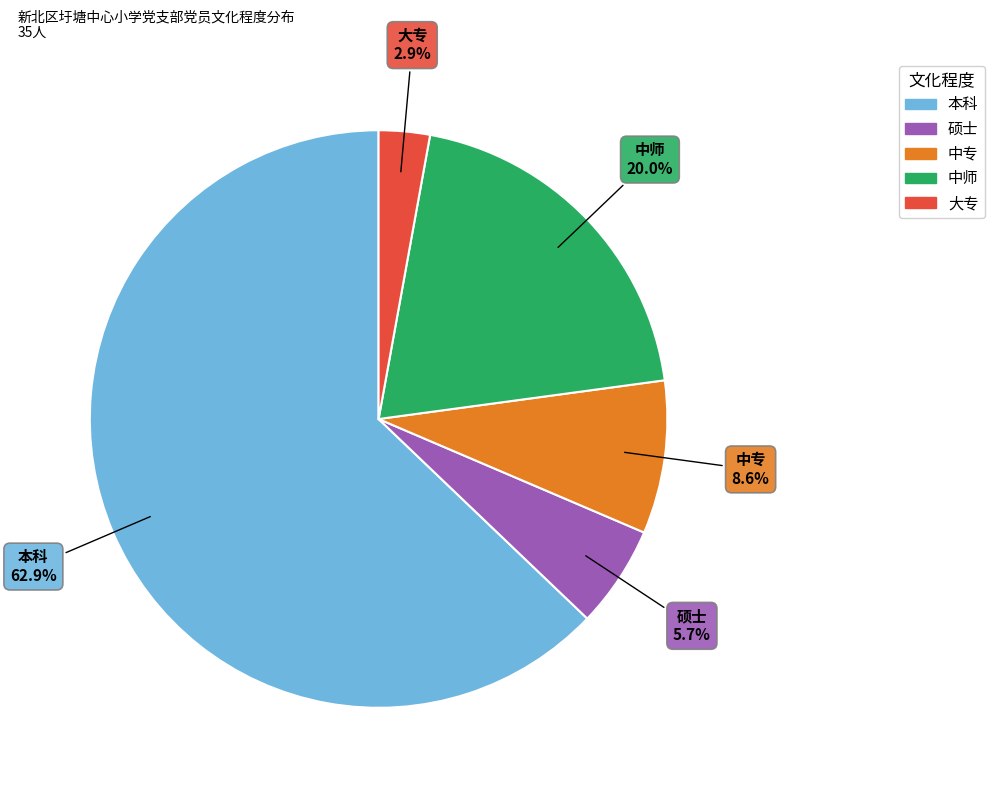

Rank the categories by value from lowest to highest.

大专, 硕士, 中专, 中师, 本科